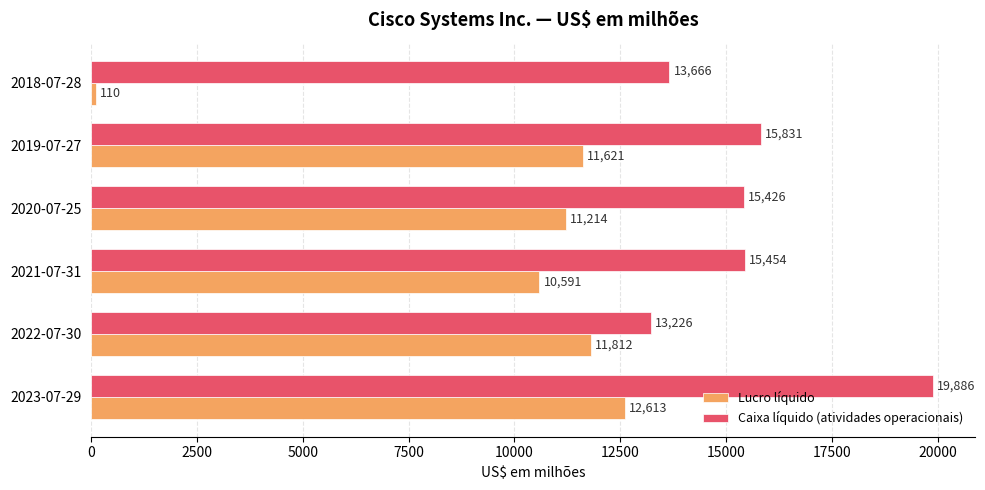

The Caixa líquido (atividades operacionais) series shows 7337 at 2021-07-31. True or false?

False